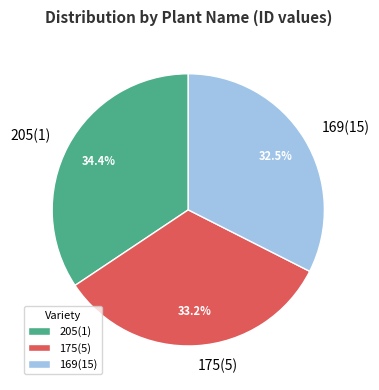

What portion of the pie excludes 175(5)?

66.8%